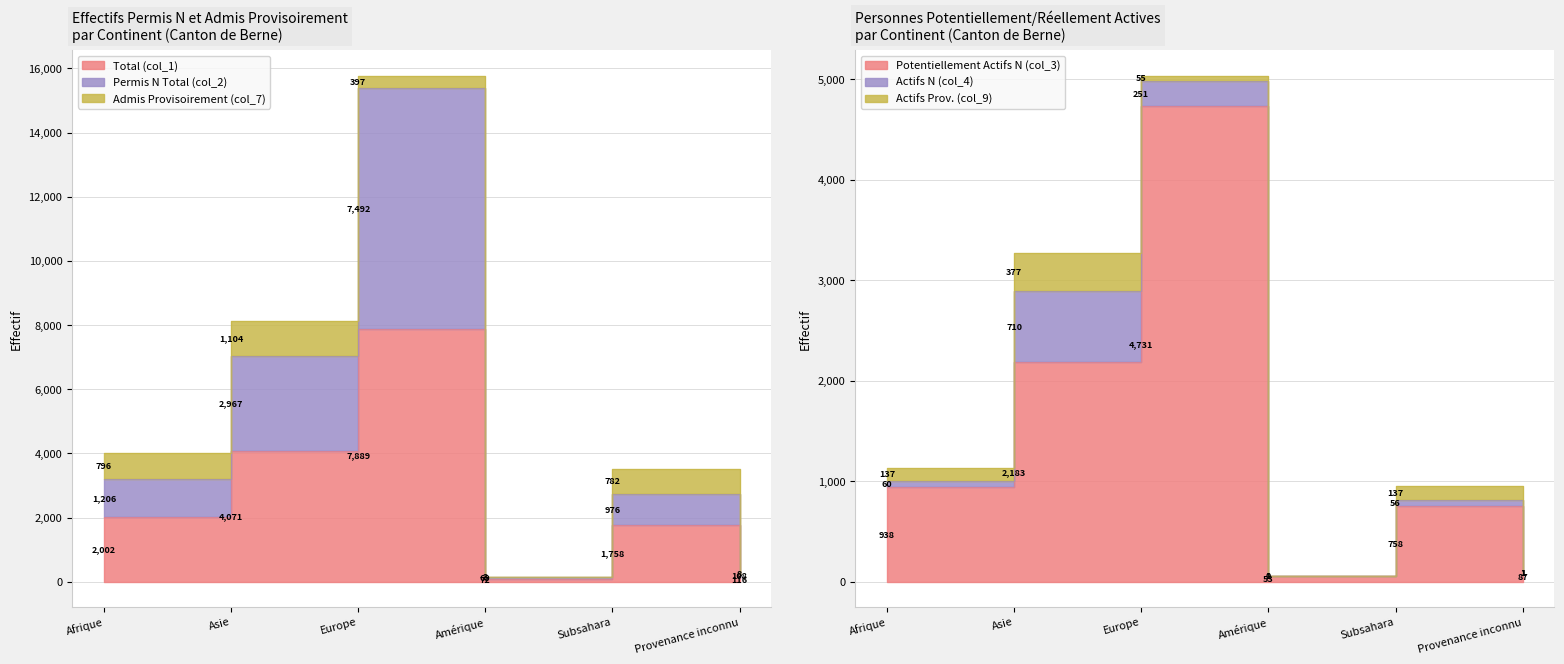

Is it true that Total (col_1) equals 970 at Afrique?

False